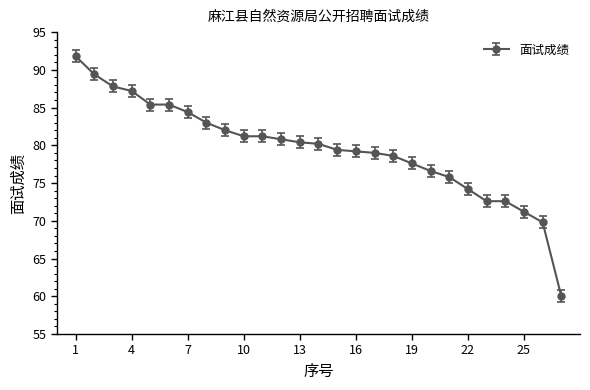

Reading left to right, transcribe all the data shown in this chart.

91.8	89.4	87.8	87.2	85.4	85.4	84.4	83.0	82.0	81.2	81.2	80.8	80.4	80.2	79.4	79.2	79.0	78.6	77.6	76.6	75.8	74.2	72.6	72.6	71.2	69.8	60.0